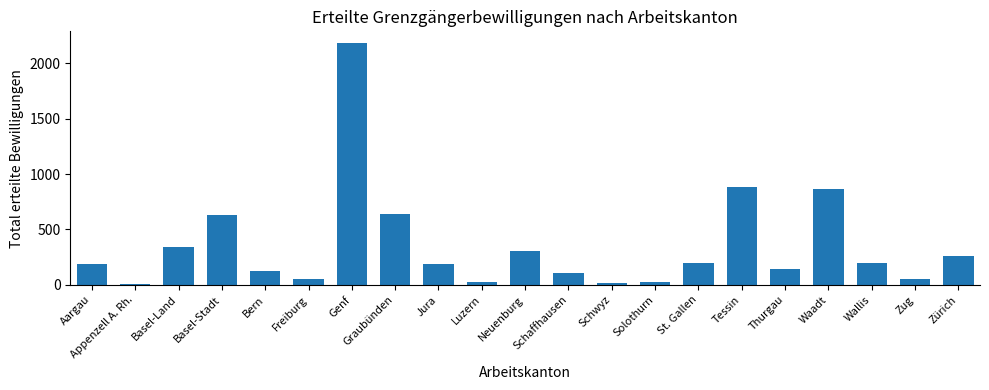

Between St. Gallen and Schwyz, which is larger?

St. Gallen